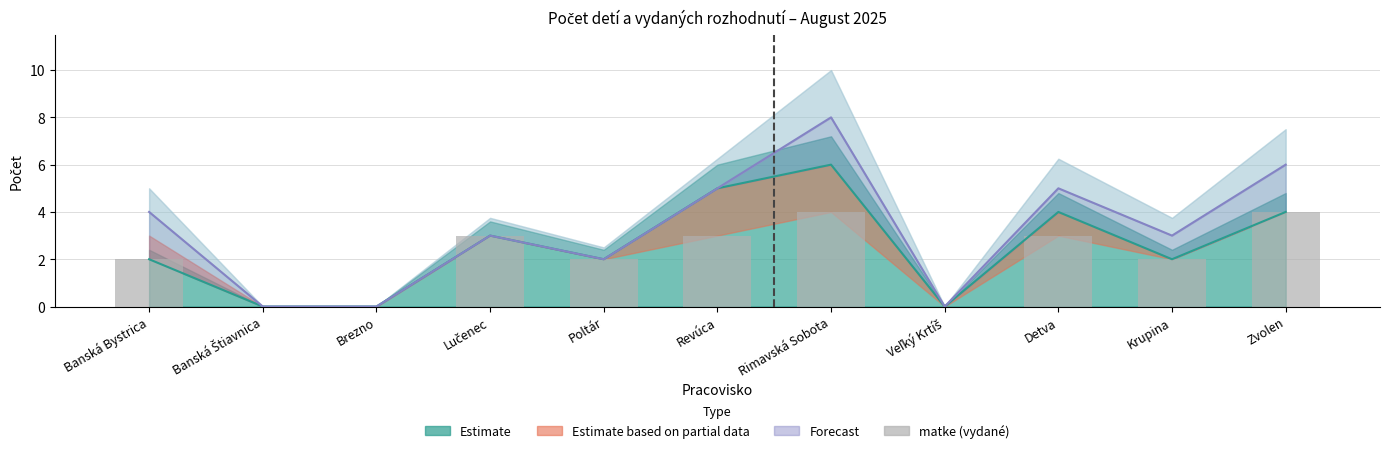

What is the sum of the values at Veľký Krtíš and Banská Bystrica?

2